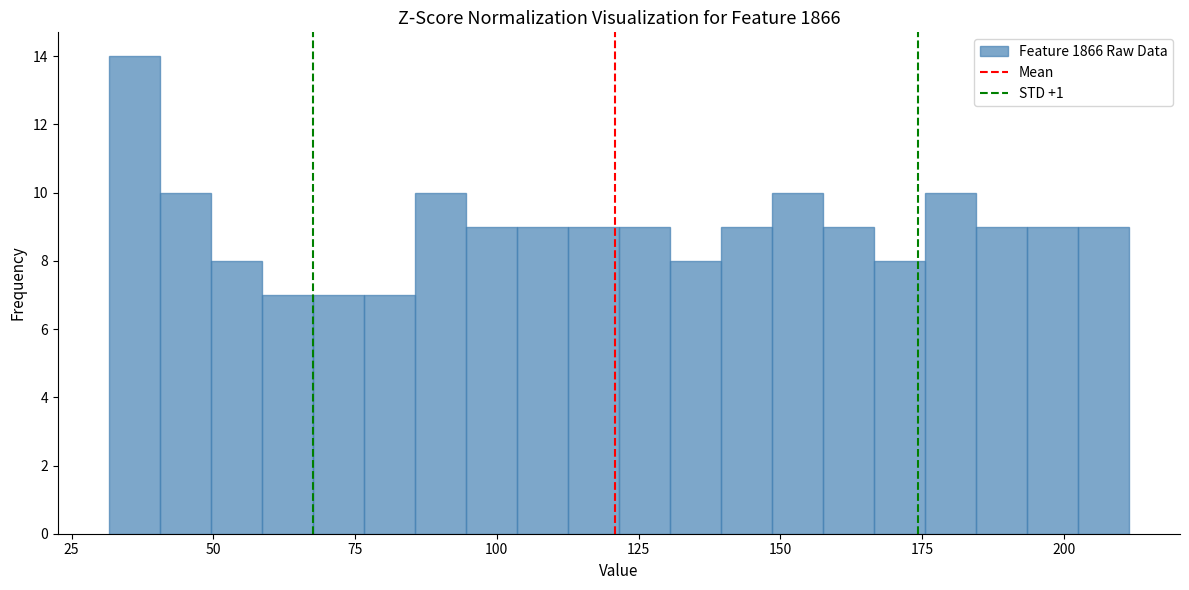

Around what value on the x-axis is the tallest bar? Give the approximate position of its centre, as read against the axis.

35